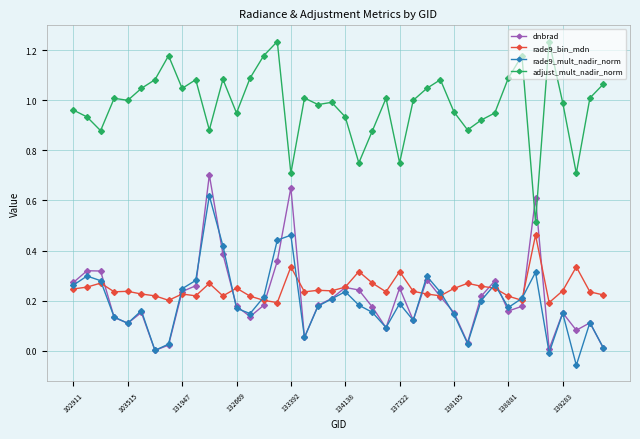

True or false: dnbrad and adjust_mult_nadir_norm intersect in this chart.

True